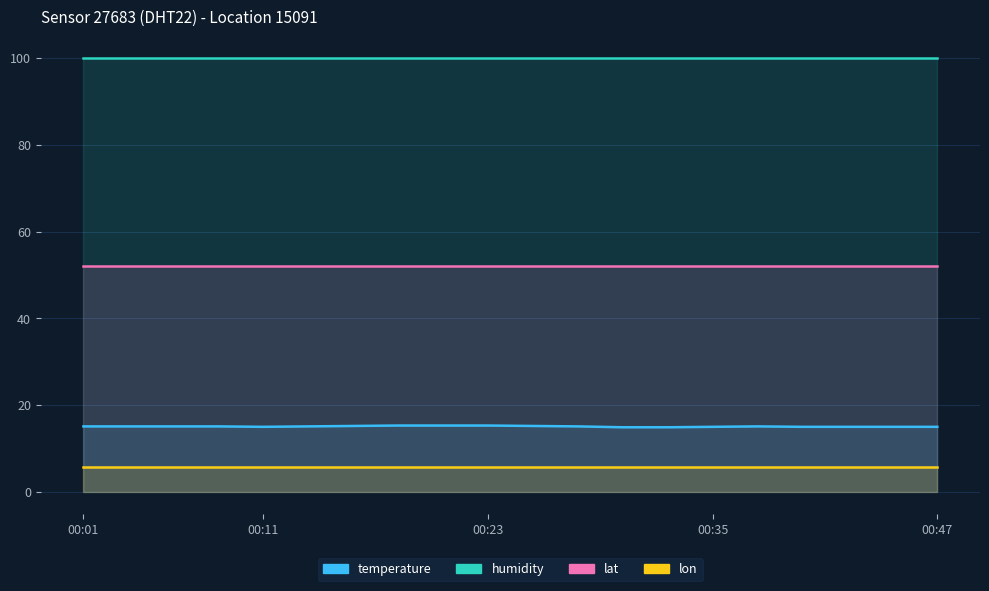

Which series has the largest total across all categories?

humidity